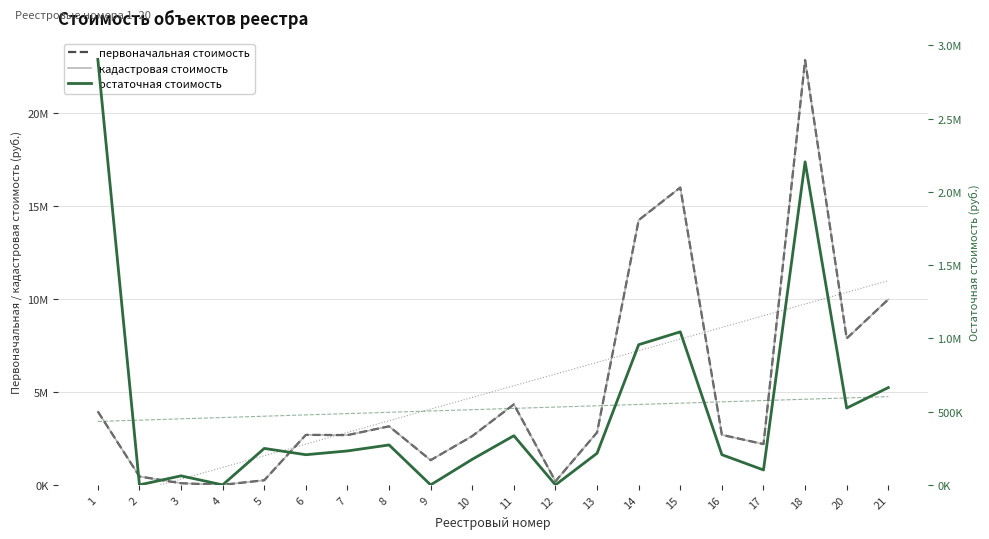

The кадастровая стоимость series shows 293524.1 at 12. True or false?

False